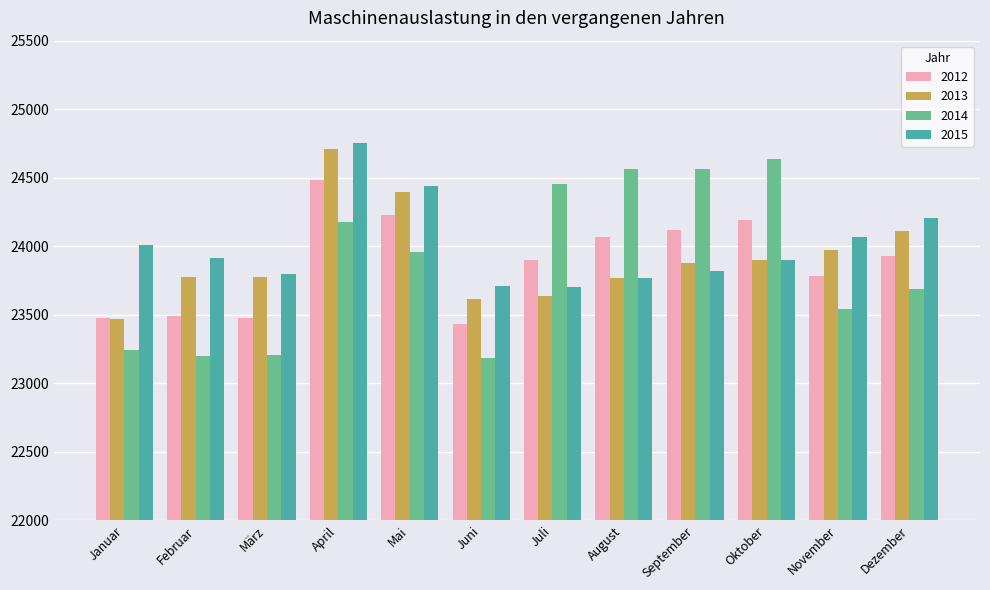

Rank the series by their maximum value, from highest to lowest.

2015, 2013, 2014, 2012